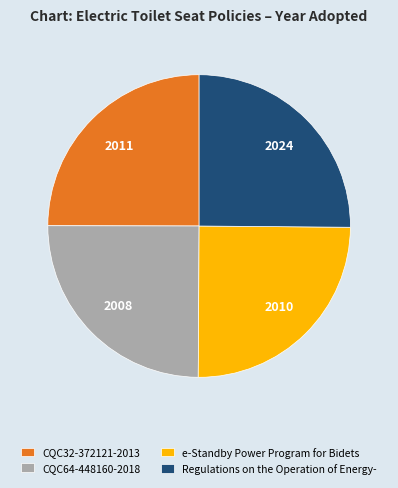

Count the number of slices in the pie.

4